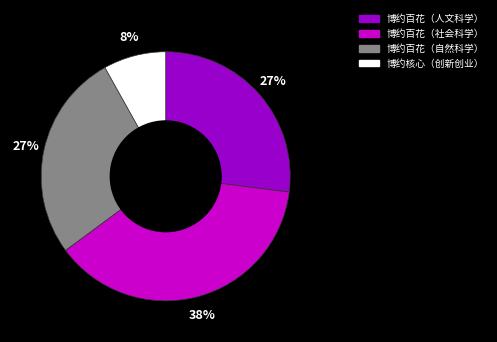

Combined, do 博约核心（创新创业） and 博约百花（自然科学） account for over 50%?

No